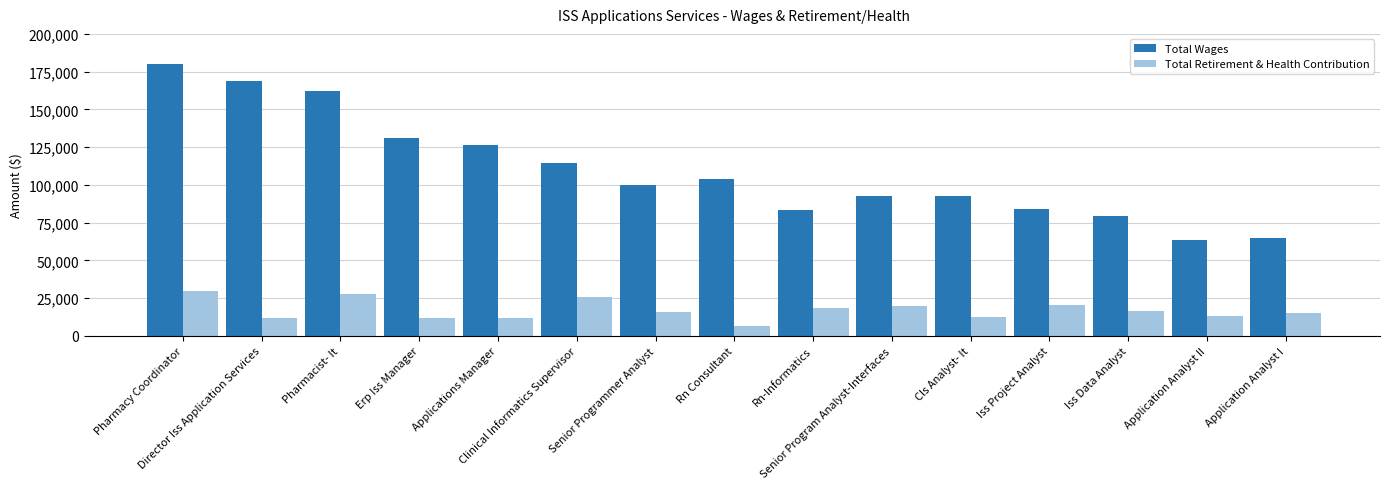

At which category does the chart reach its minimum across all series?

Rn Consultant